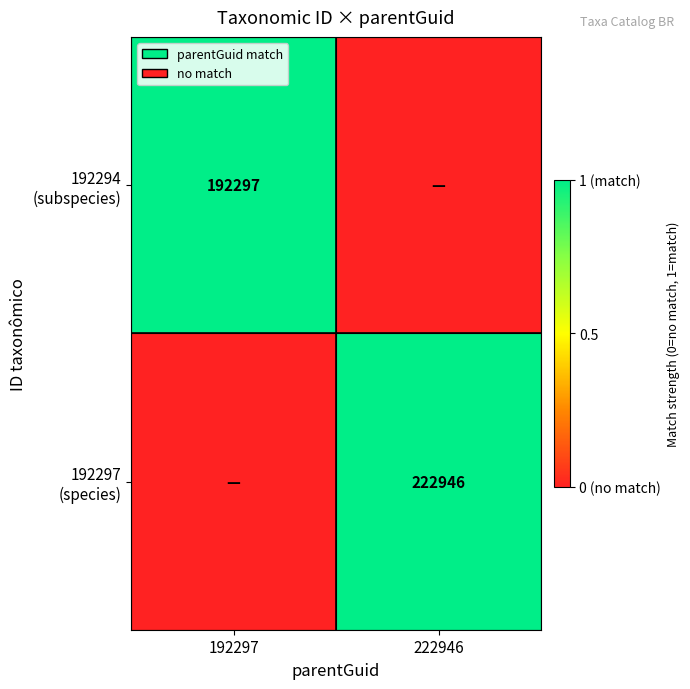

True or false: 192297 (species) has a value of 1 at 222946.

True